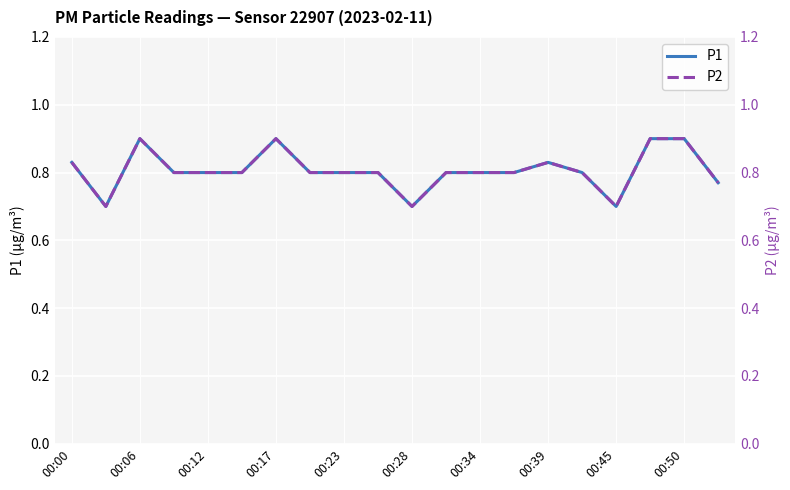

True or false: P1 and P2 cross at least once.

False